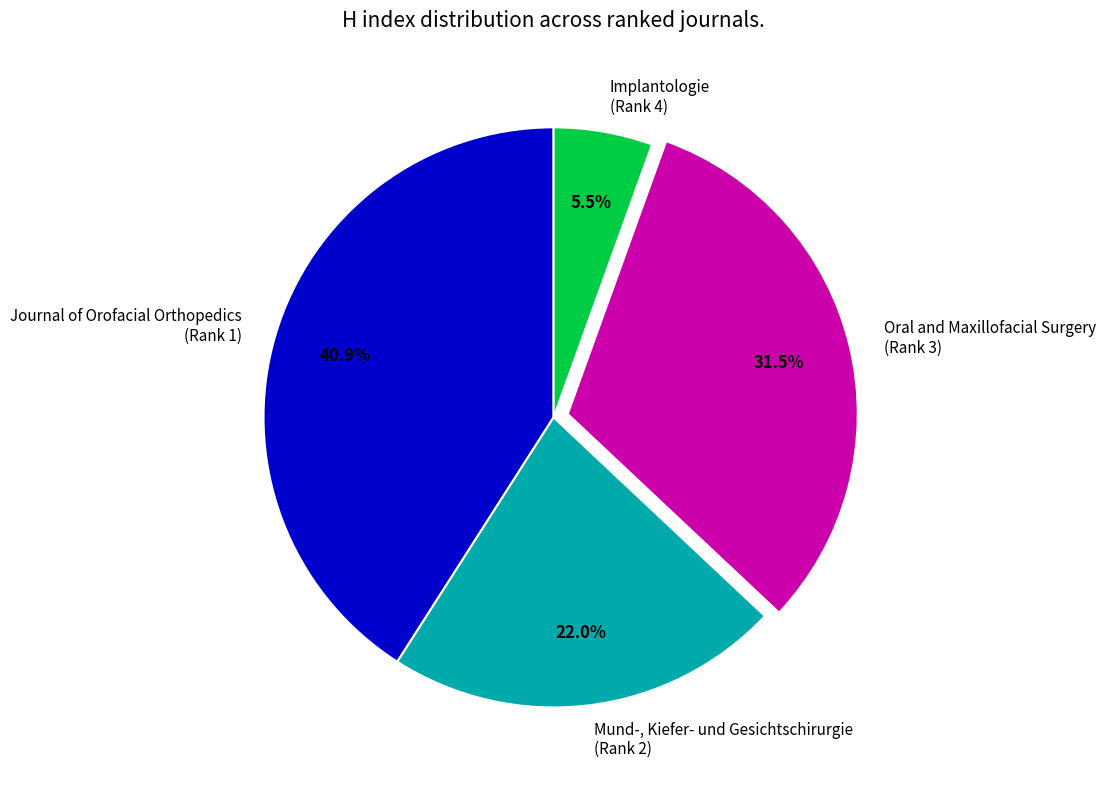

What is the ratio of the value at Oral and Maxillofacial Surgery (Rank 3) to the value at Mund-, Kiefer- und Gesichtschirurgie (Rank 2)?

1.4